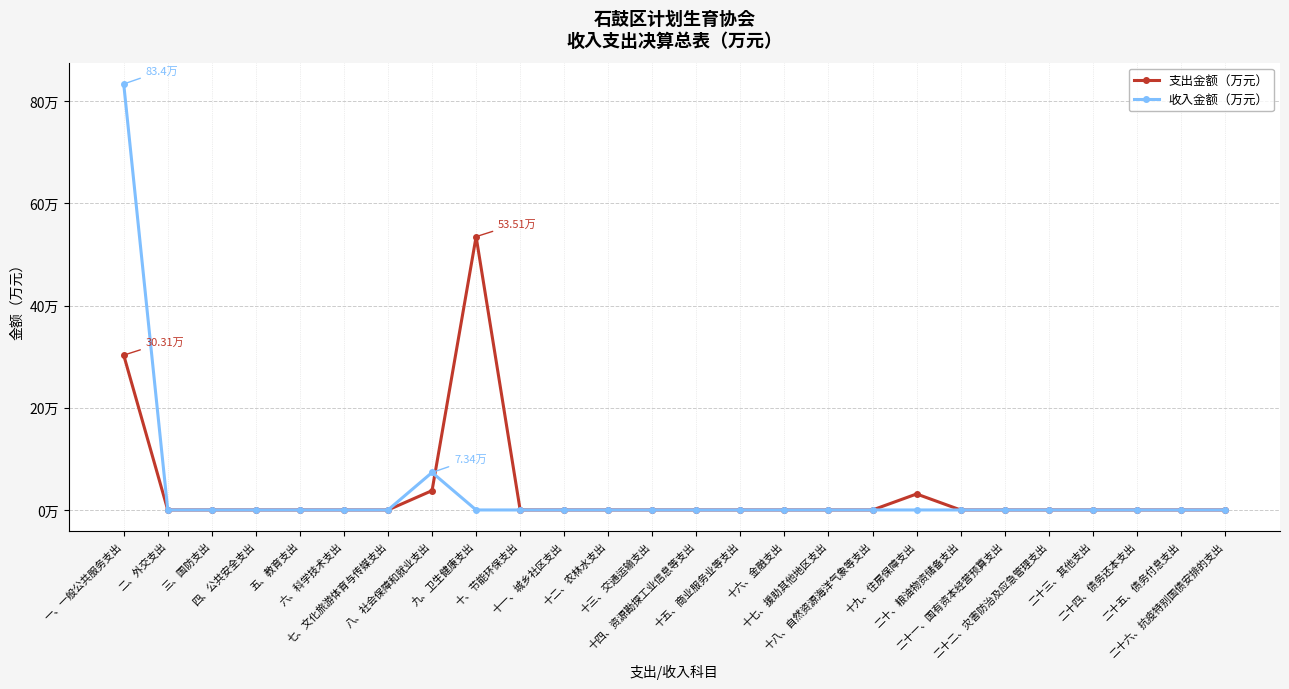

Does the chart have visible grid lines?

Yes